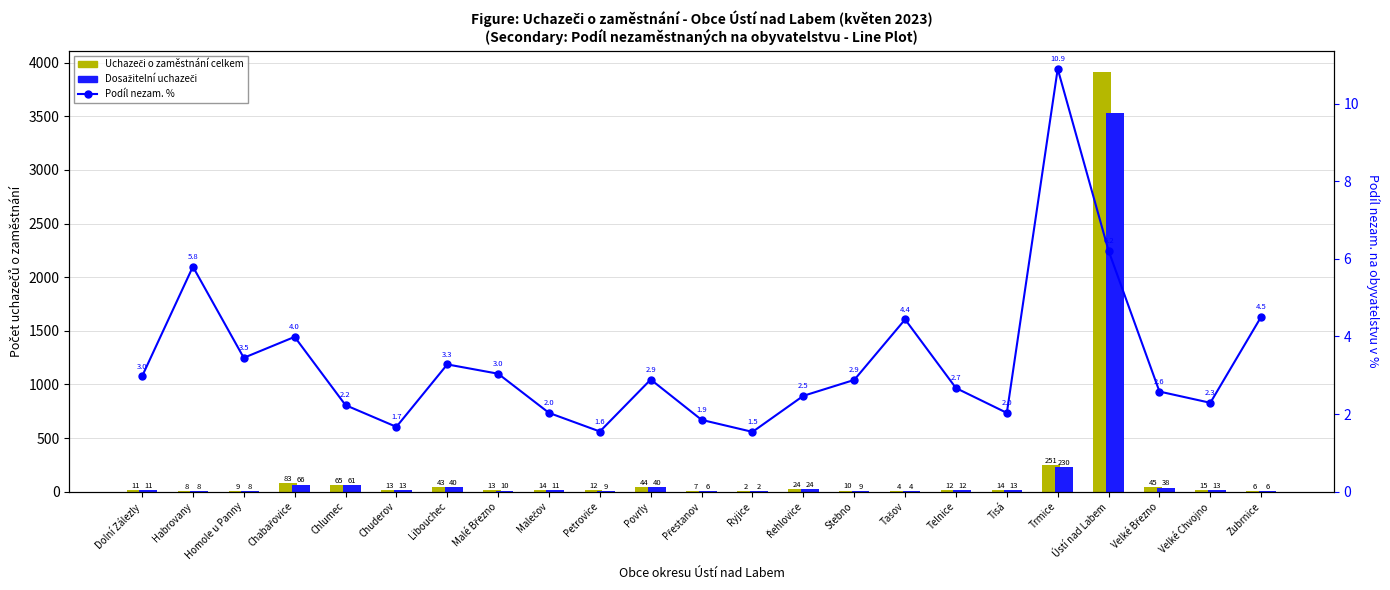

Which category has the lowest value in the Dosažitelní uchazeči series?

Ryjice